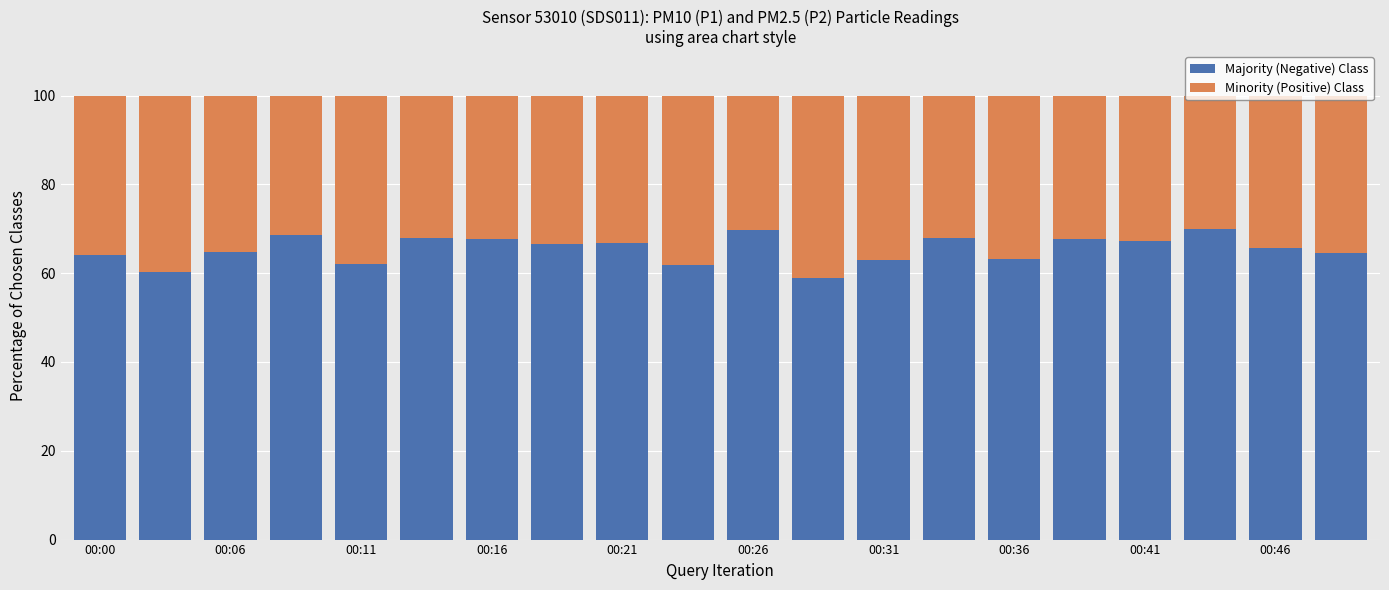

What is the maximum value for Majority (Negative) Class?

70.0